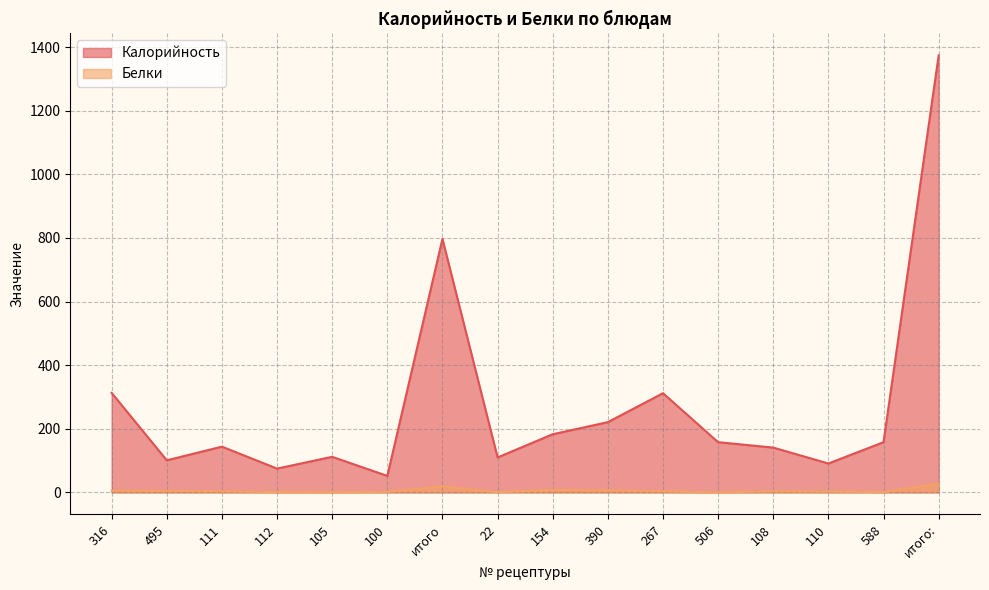

Rank the series at 105 from highest to lowest value.

Калорийность, Белки